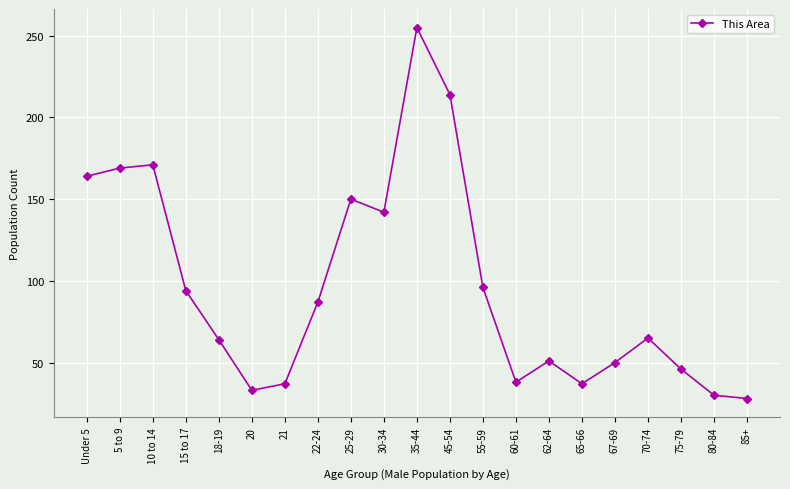

The value at 55-59 is 146. True or false?

False